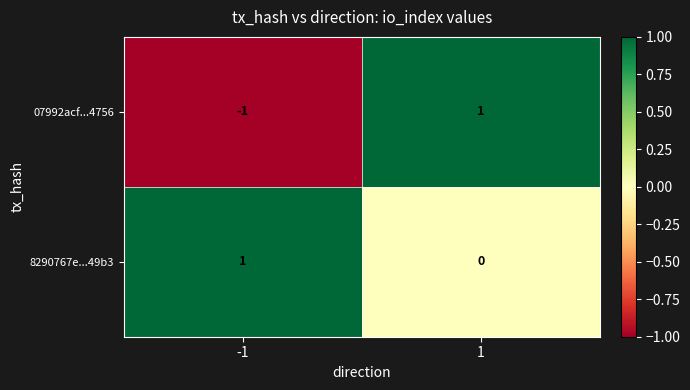

List the series in order of their overall mean, highest first.

8290767e...49b3, 07992acf...4756